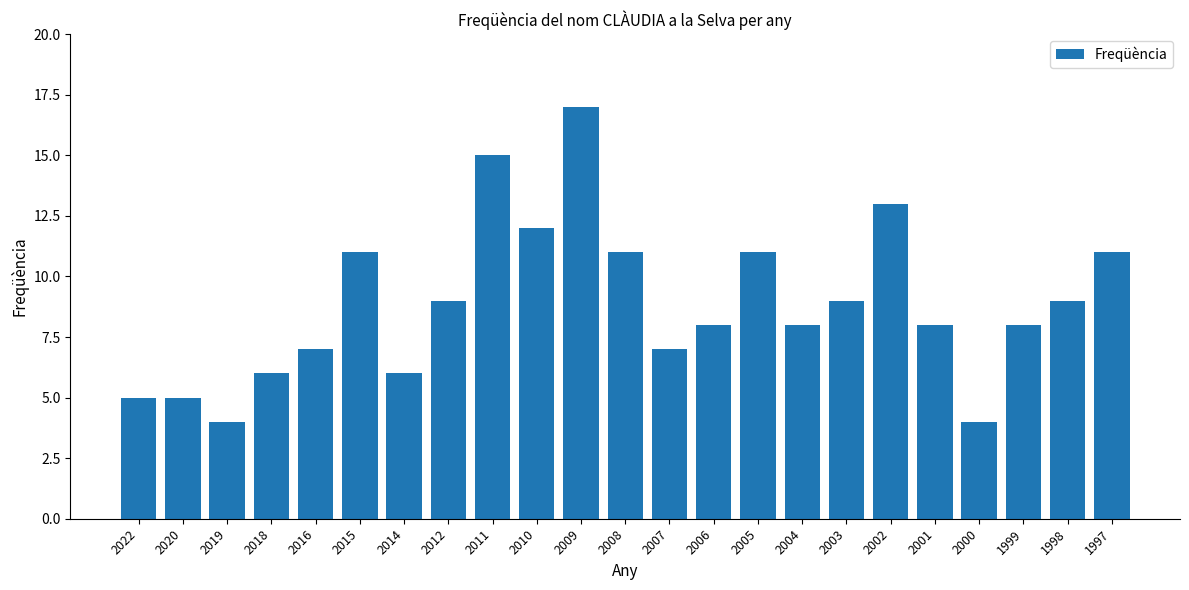

At which label does the data first exceed 8?

2015